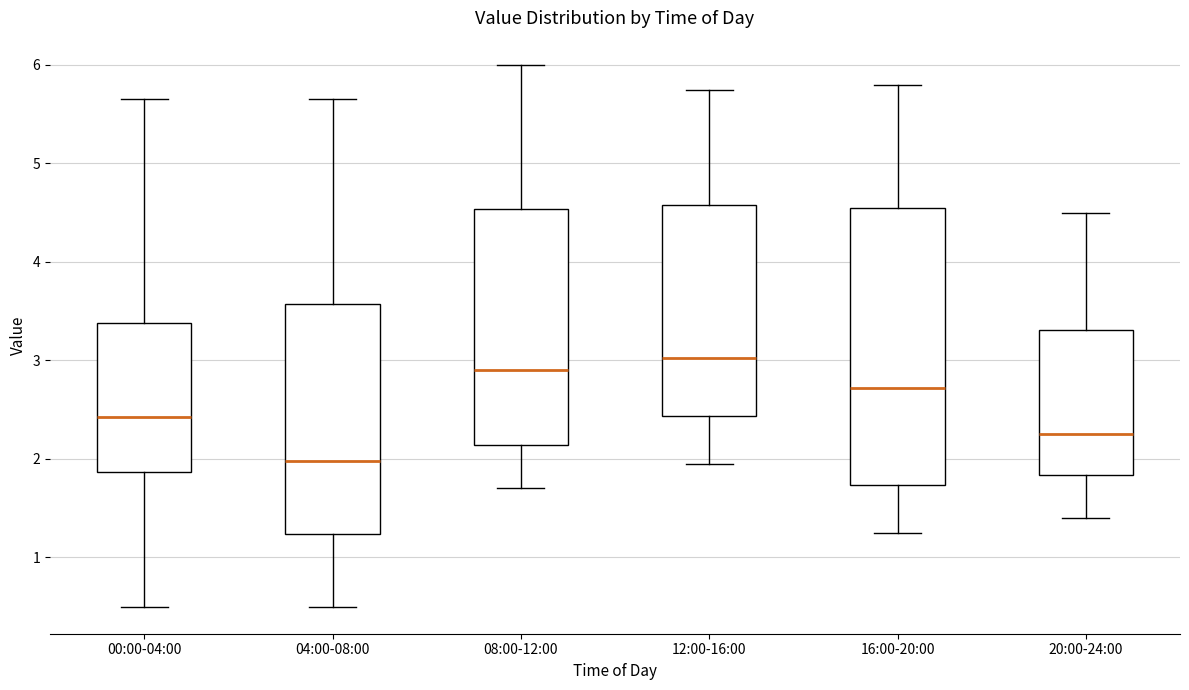

Which box has the highest median line?

12:00-16:00